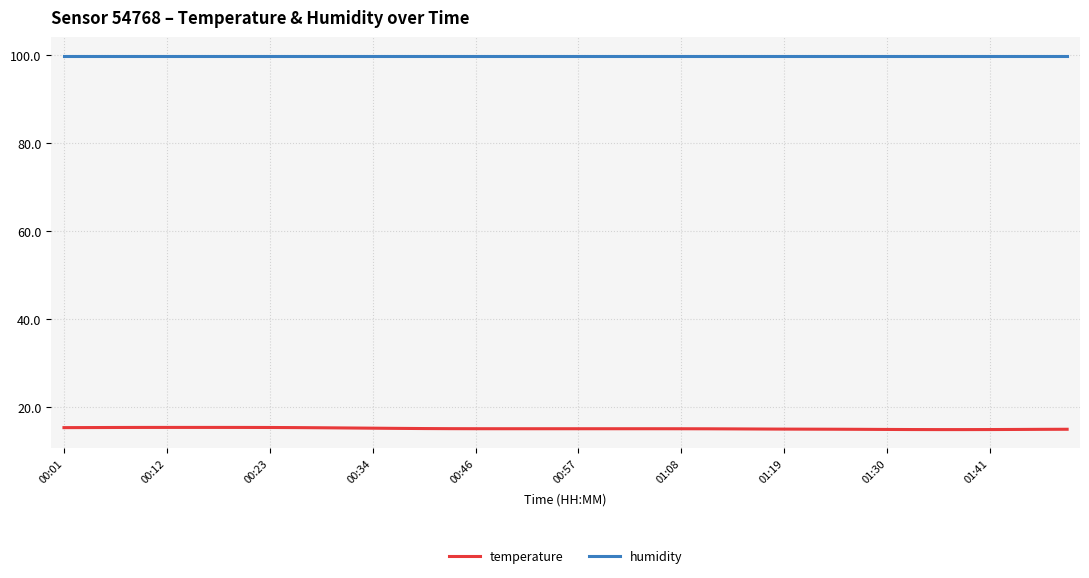

What is the minimum value for temperature?

14.8